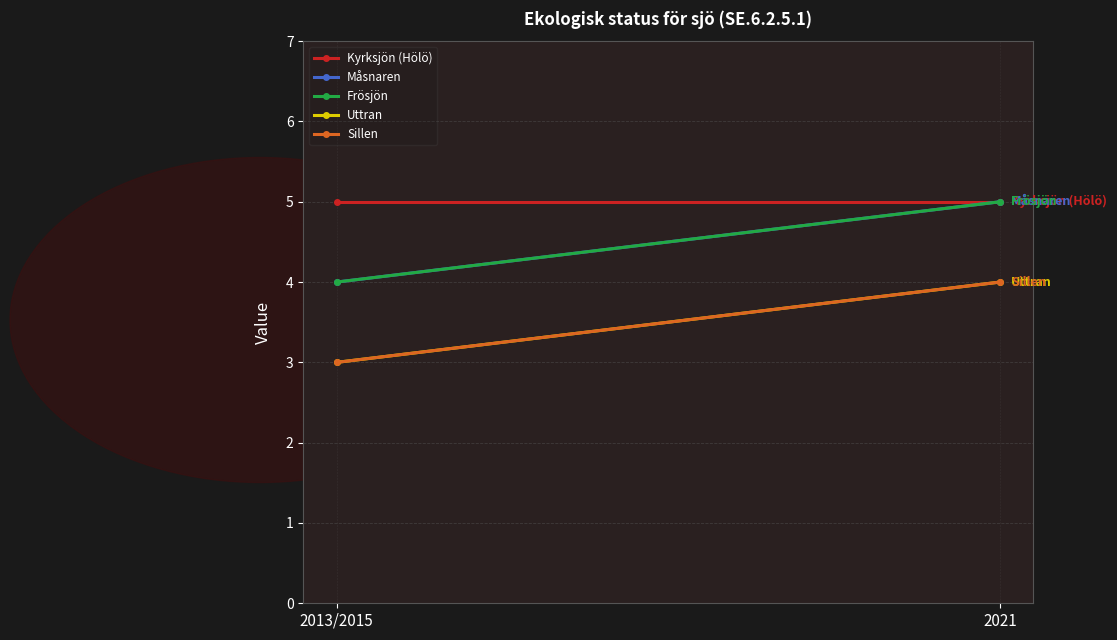

Reading left to right, what are all the values shown in this chart?

Kyrksjön (Hölö): 2013/2015=5	2021=5
Måsnaren: 2013/2015=4	2021=5
Frösjön: 2013/2015=4	2021=5
Uttran: 2013/2015=3	2021=4
Sillen: 2013/2015=3	2021=4